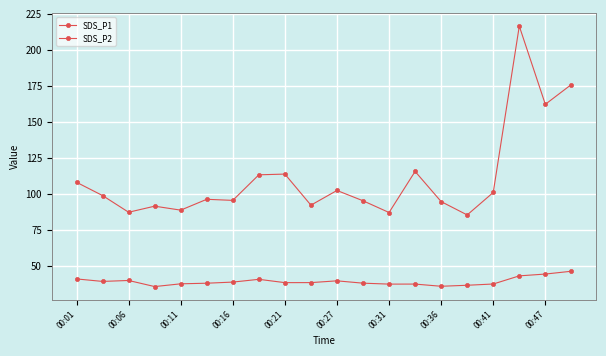

List the series in order of their overall mean, highest first.

SDS_P1, SDS_P2